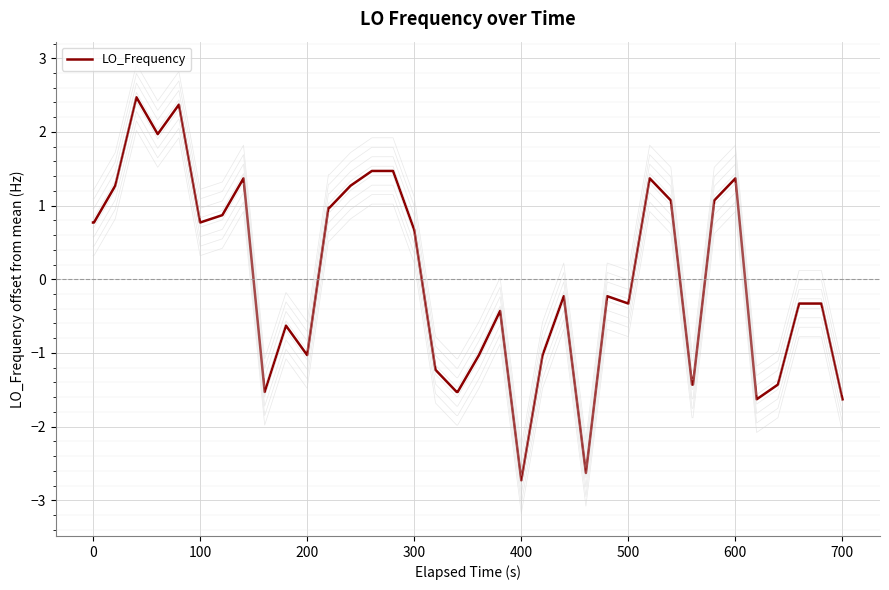

What is the maximum value shown in the chart?

2.5